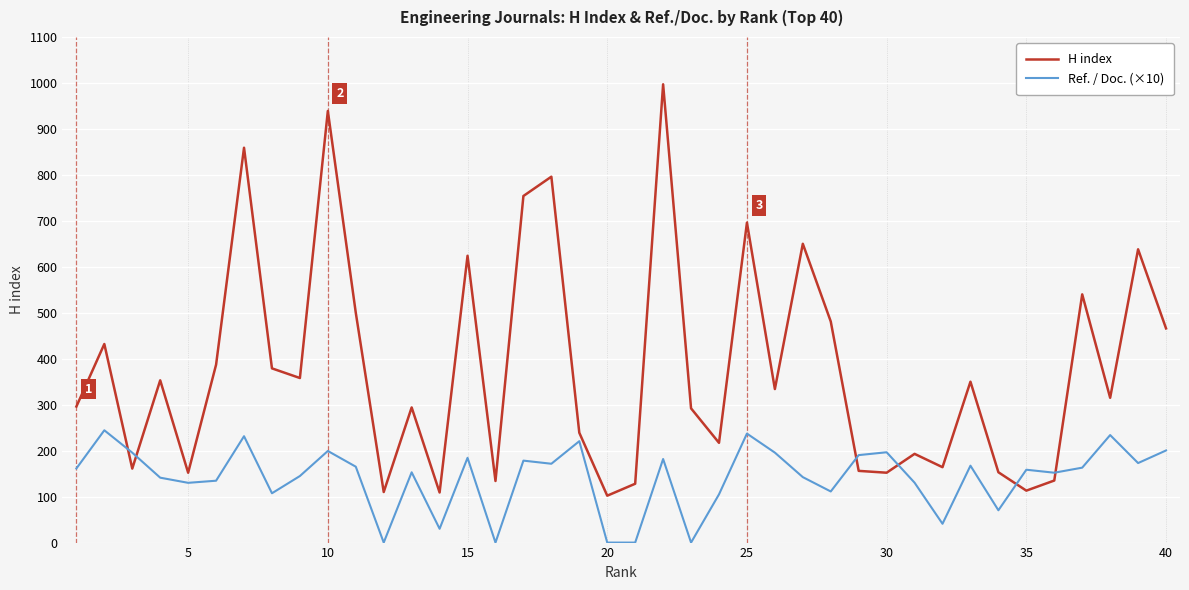

Which series has the largest total across all categories?

H index